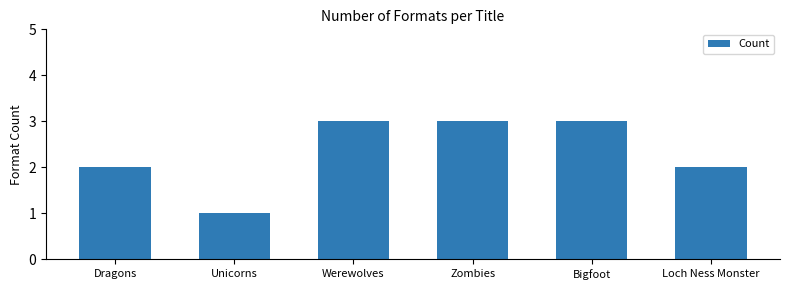

How many series are shown in this chart?

1